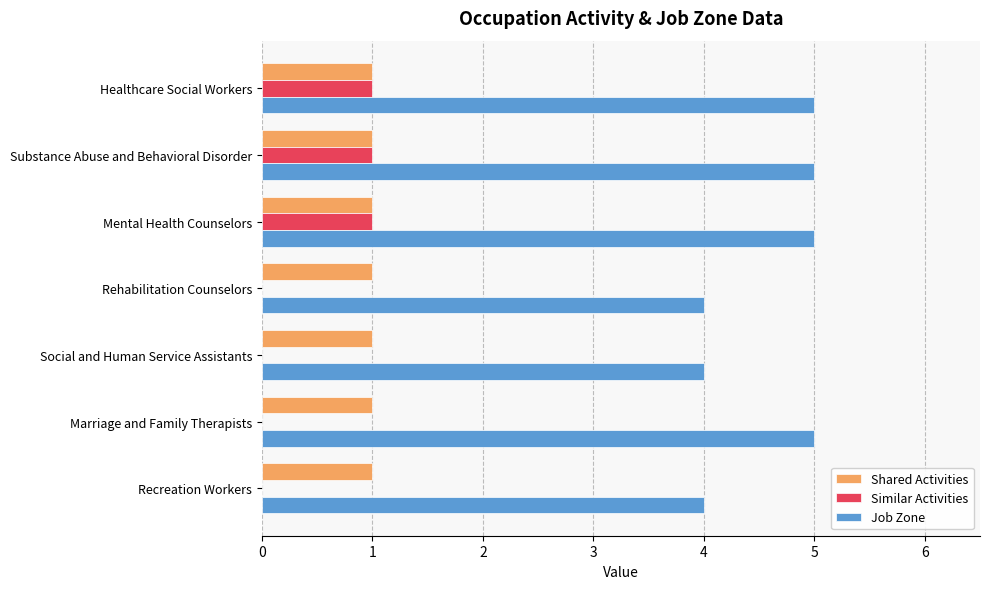

Is the value of Job Zone at Recreation Workers greater than the value of Shared Activities at Rehabilitation Counselors?

Yes